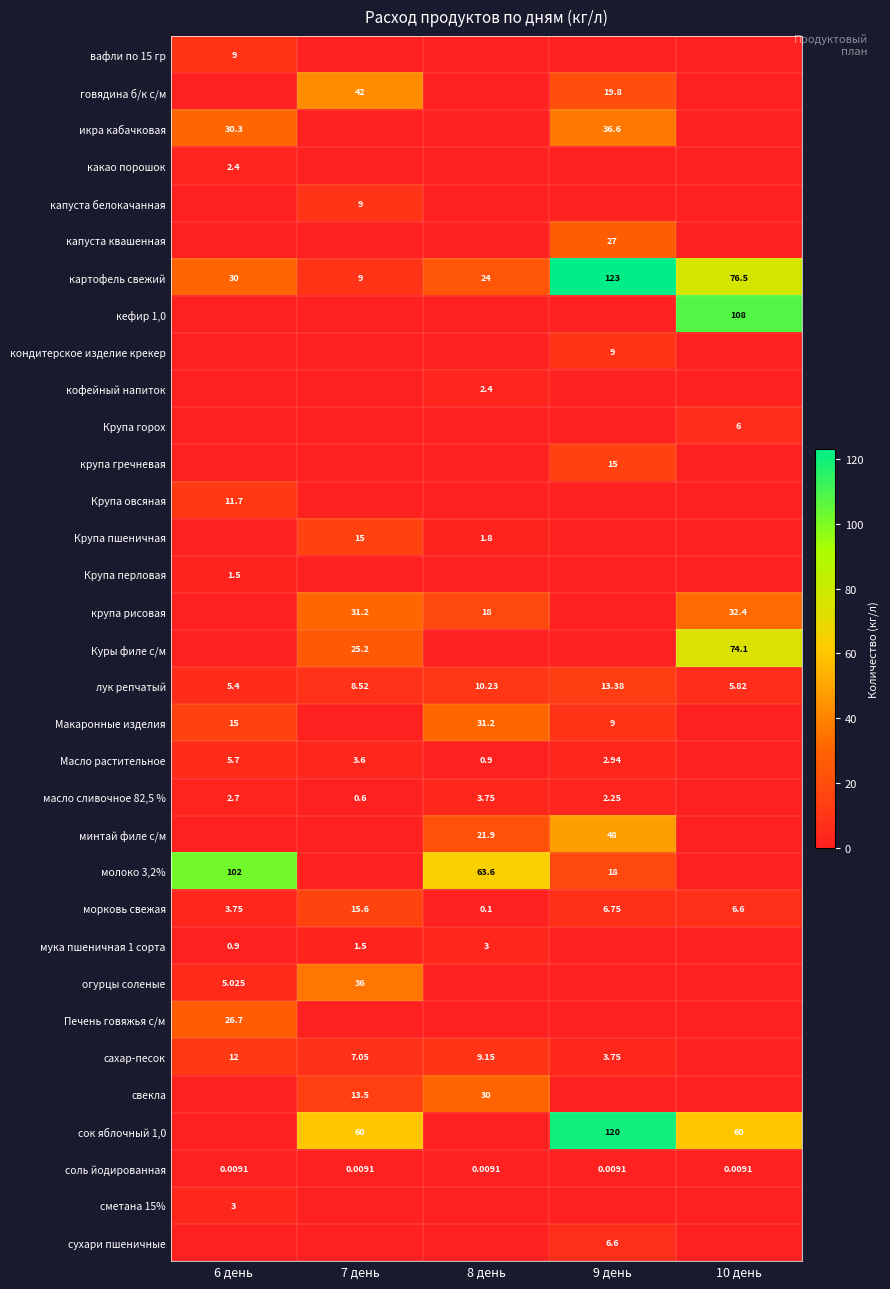

Count the вафли по 15 гр values in the range 0 to 1.

4